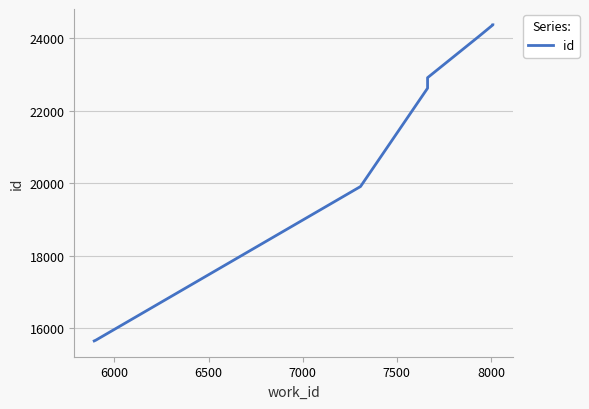

Reading left to right, what are all the values shown in this chart?

15647	15669	19906	22618	22908	24054	24366	24367